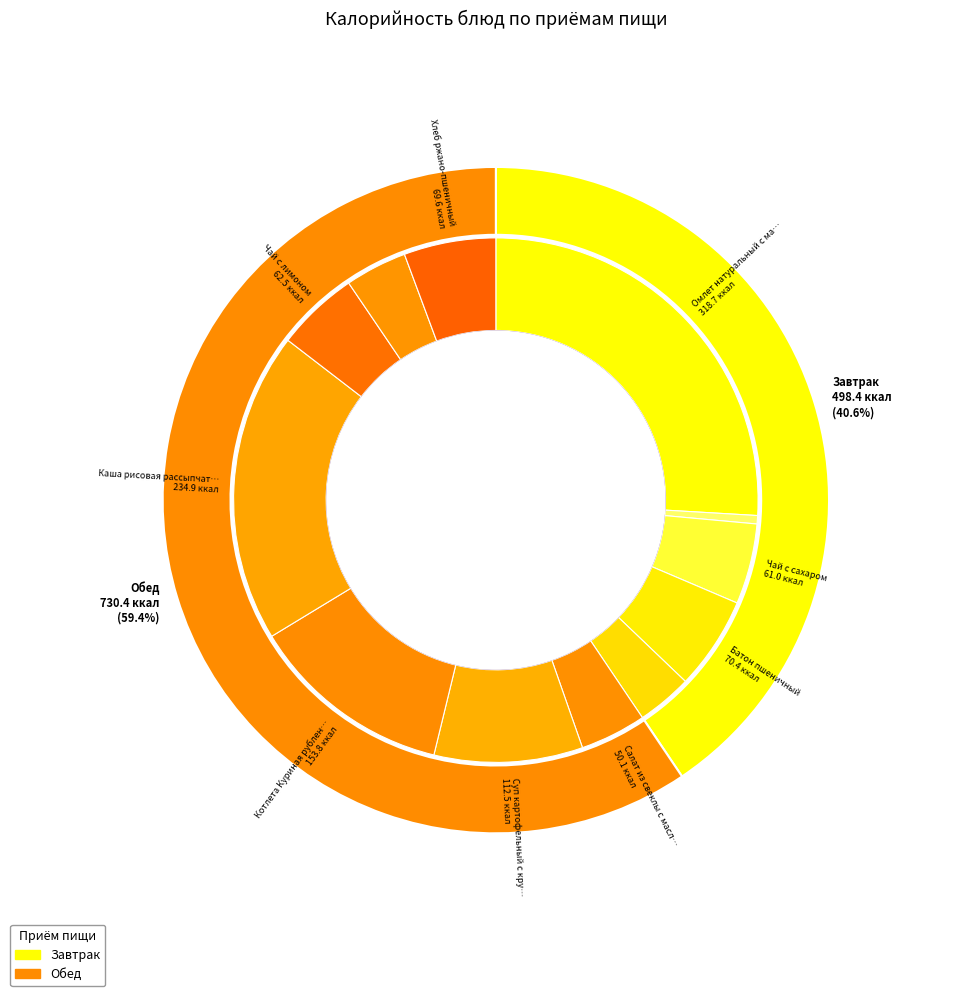

To the nearest percent, what is the difference between the Каша рисовая рассыпчатая and Огурец соленый slice percentages?

19%